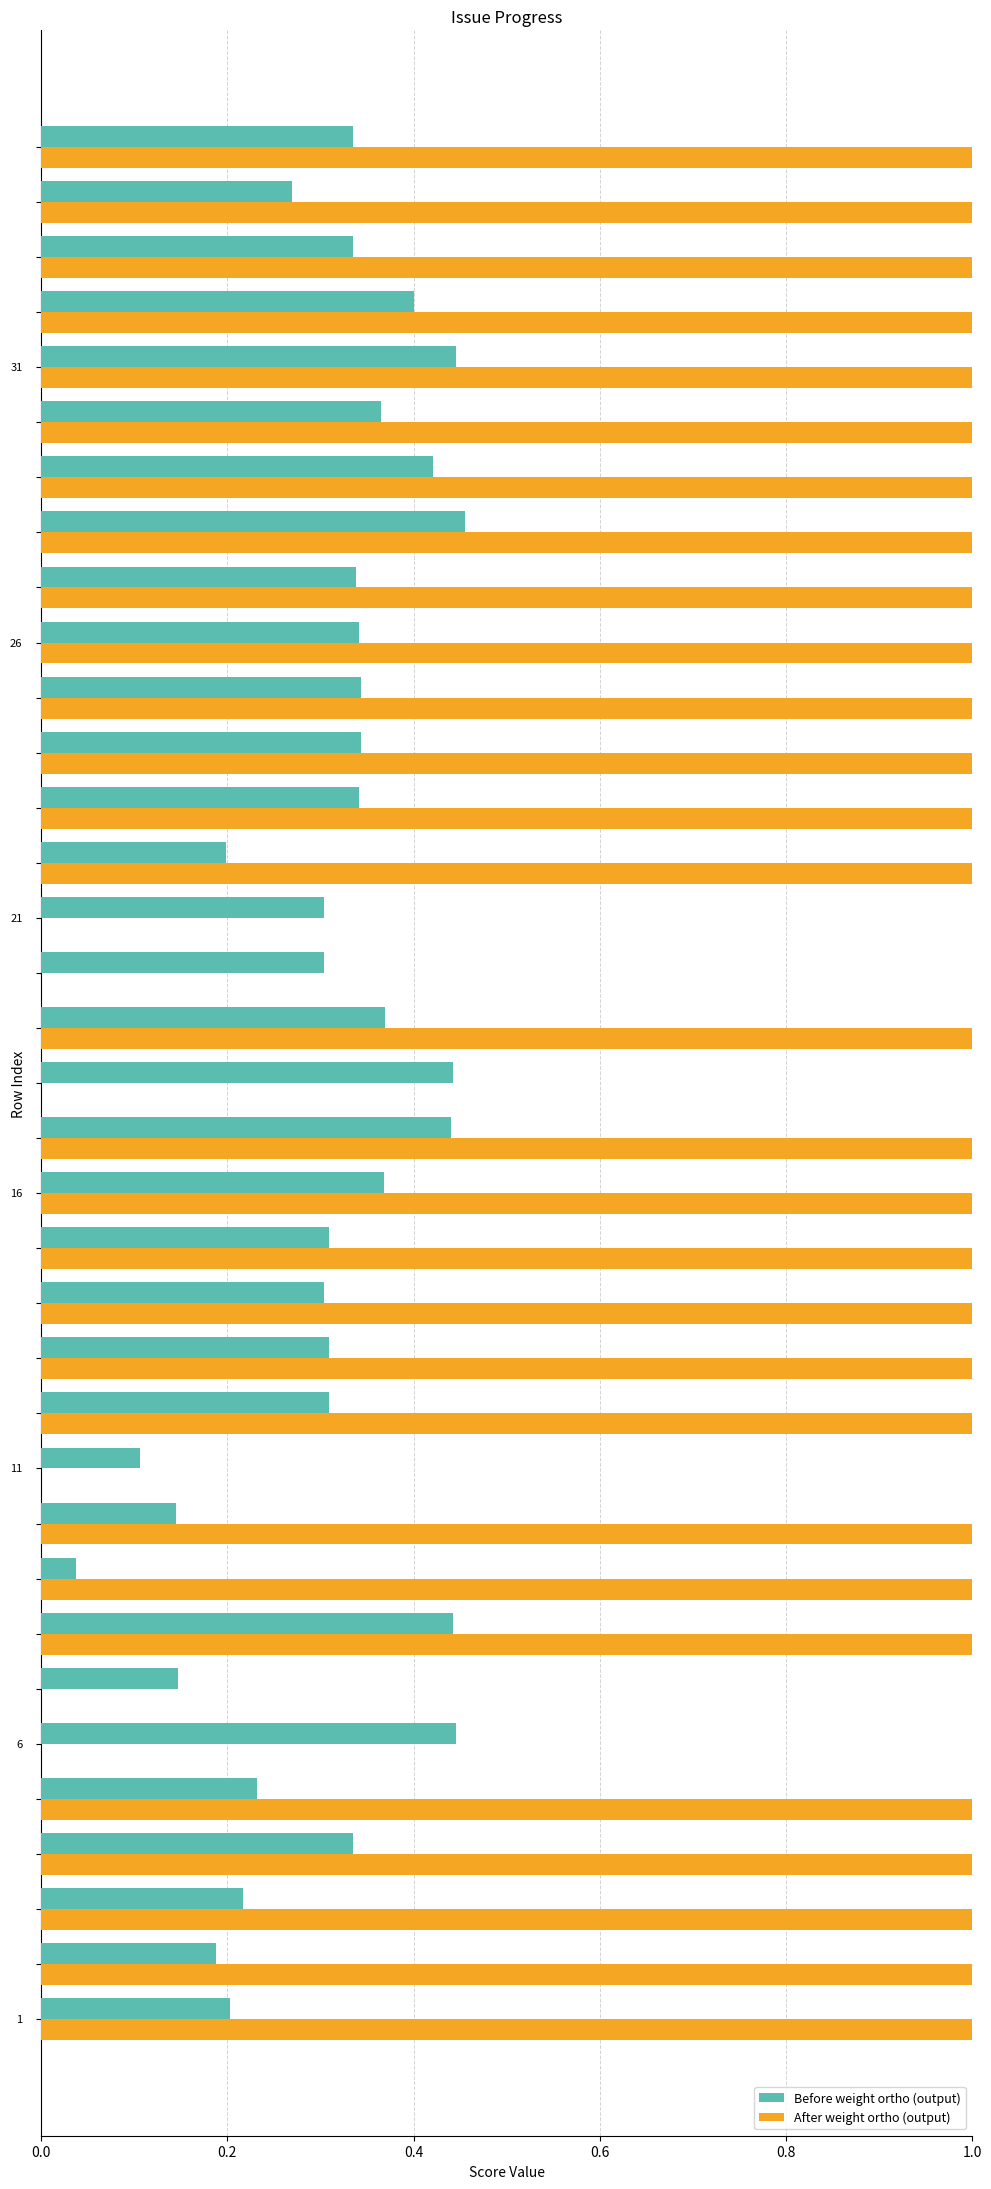

Which series has the largest total across all categories?

After weight ortho (output)